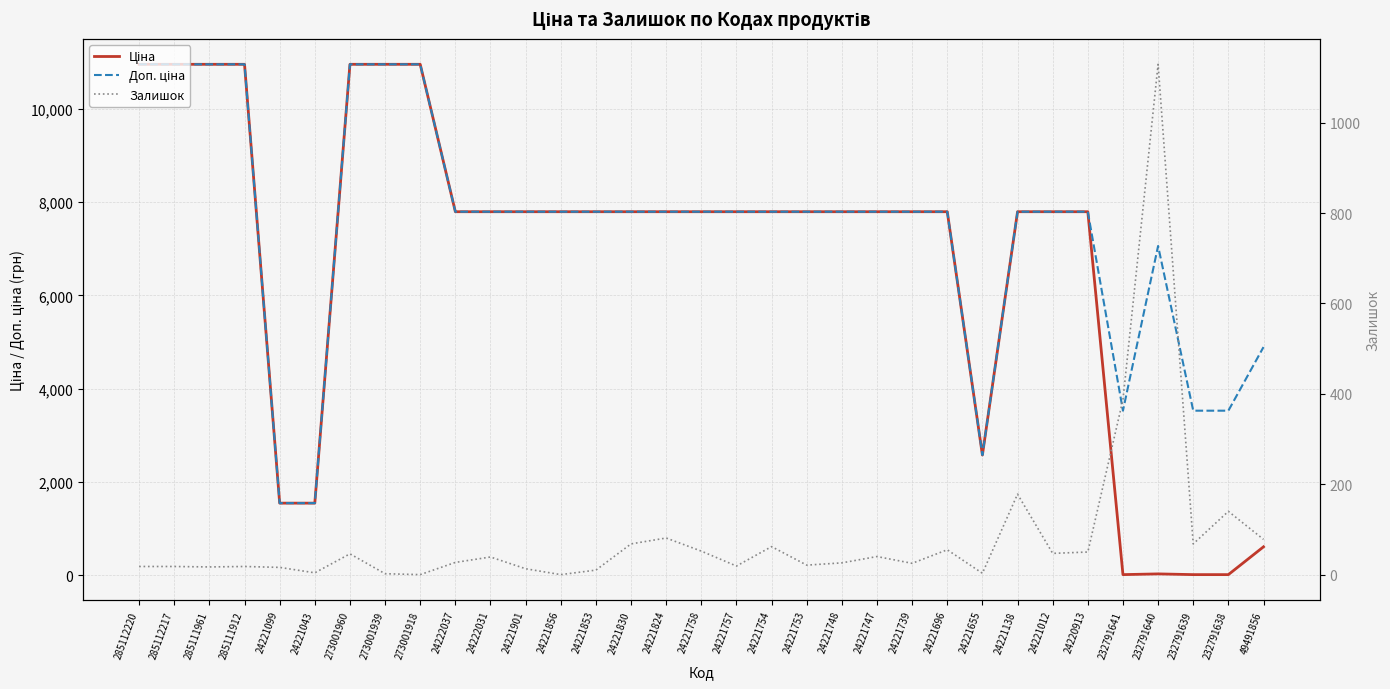

At which category does Залишок reach its first local valley?

285111961